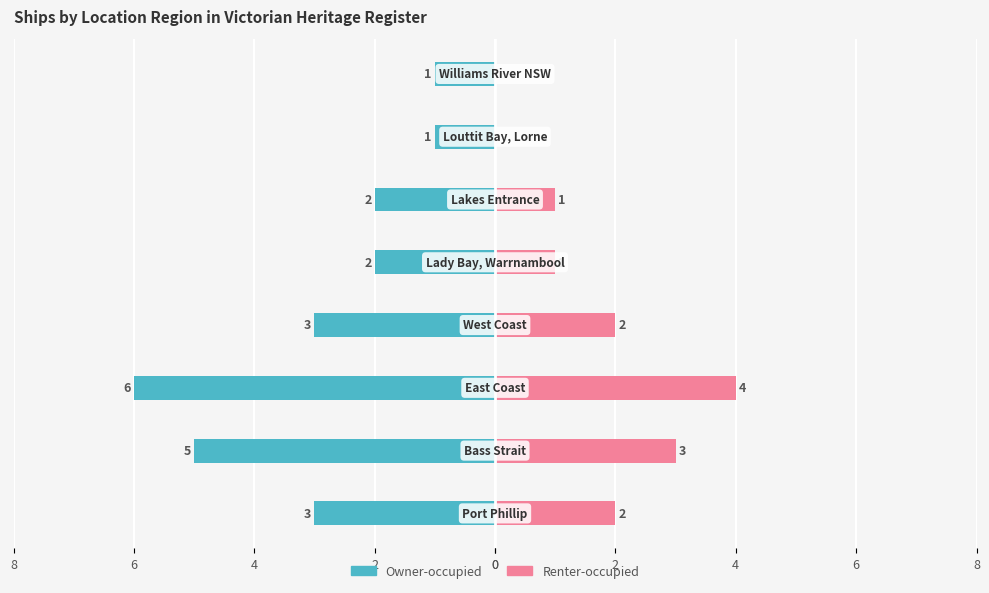

What are all the series names shown in the legend?

Owner-occupied, Renter-occupied